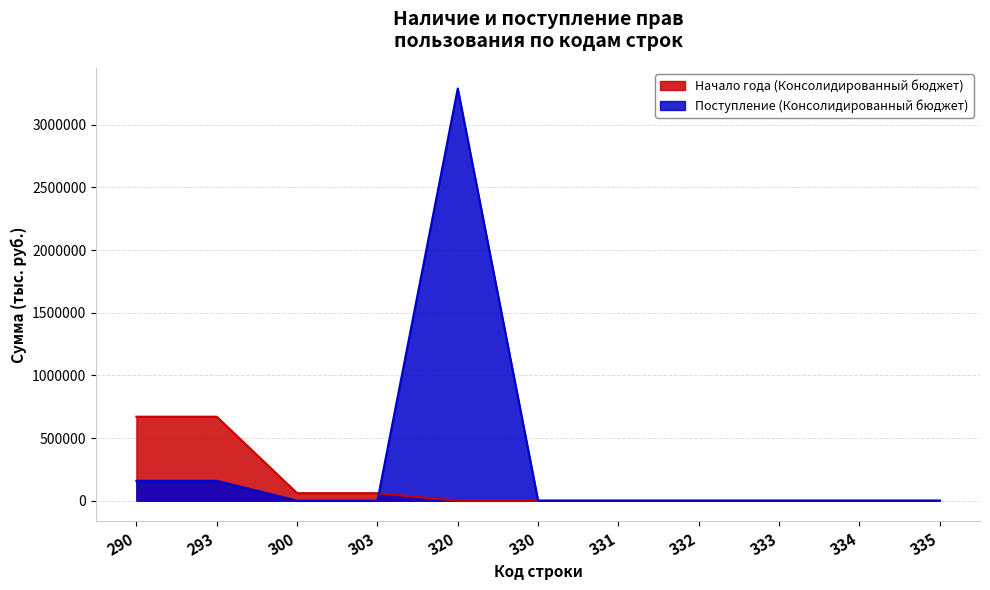

Reading left to right, what are all the values shown in this chart?

Начало года (Консолидированный бюджет): 290=670190	293=670190	300=60000	303=60000	320=0	330=0	331=0	332=0	333=0	334=0	335=0
Поступление (Консолидированный бюджет): 290=158330	293=158330	300=0	303=0	320=3289216	330=0	331=0	332=0	333=0	334=0	335=0